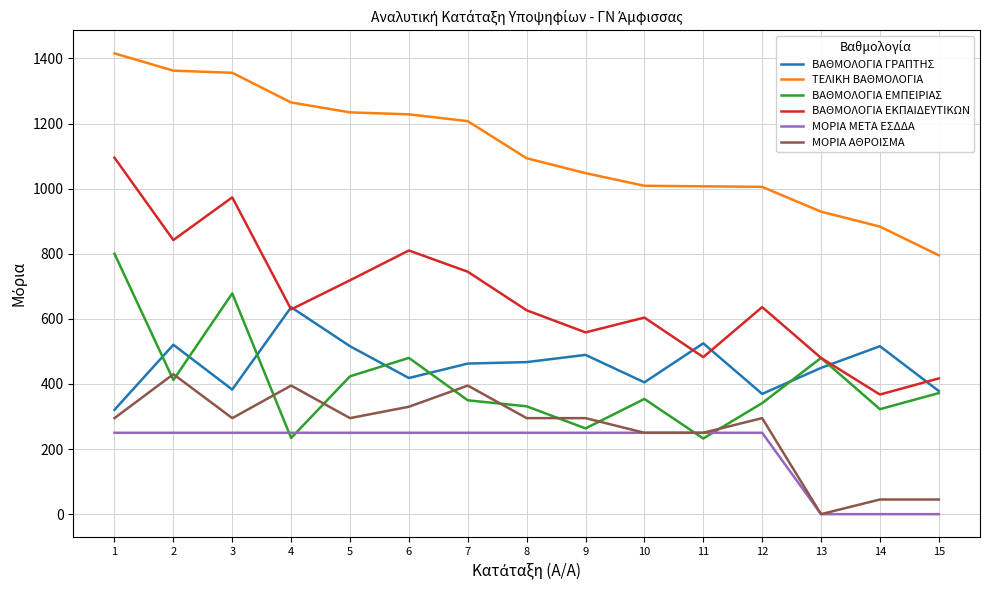

True or false: ΜΟΡΙΑ ΑΘΡΟΙΣΜΑ and ΒΑΘΜΟΛΟΓΙΑ ΕΚΠΑΙΔΕΥΤΙΚΩΝ cross at least once.

False